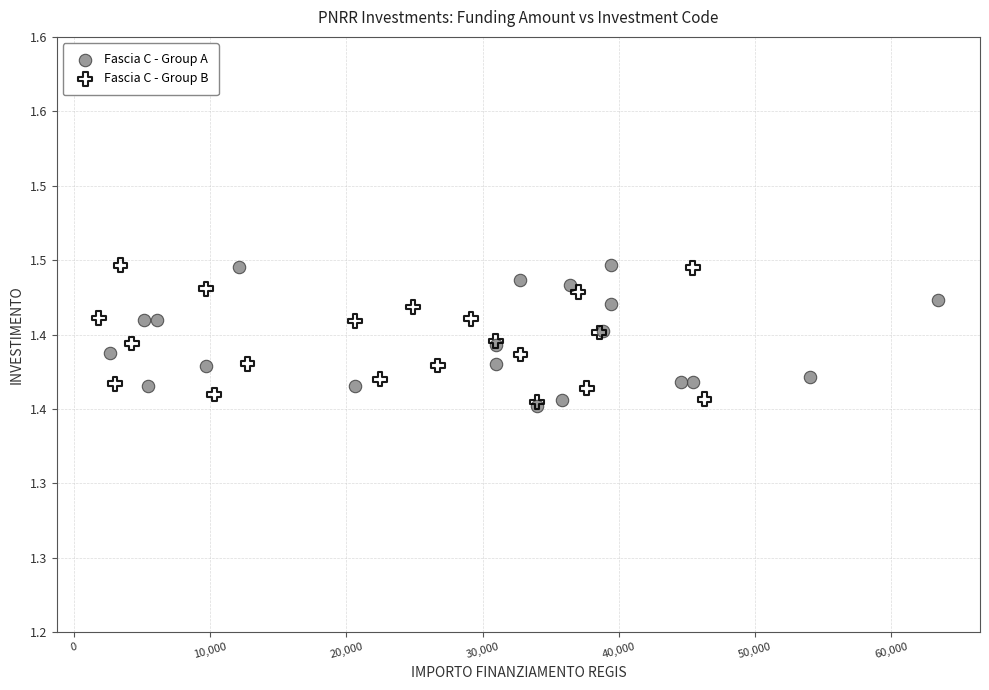

What are all the series names shown in the legend?

Fascia C - Group A, Fascia C - Group B